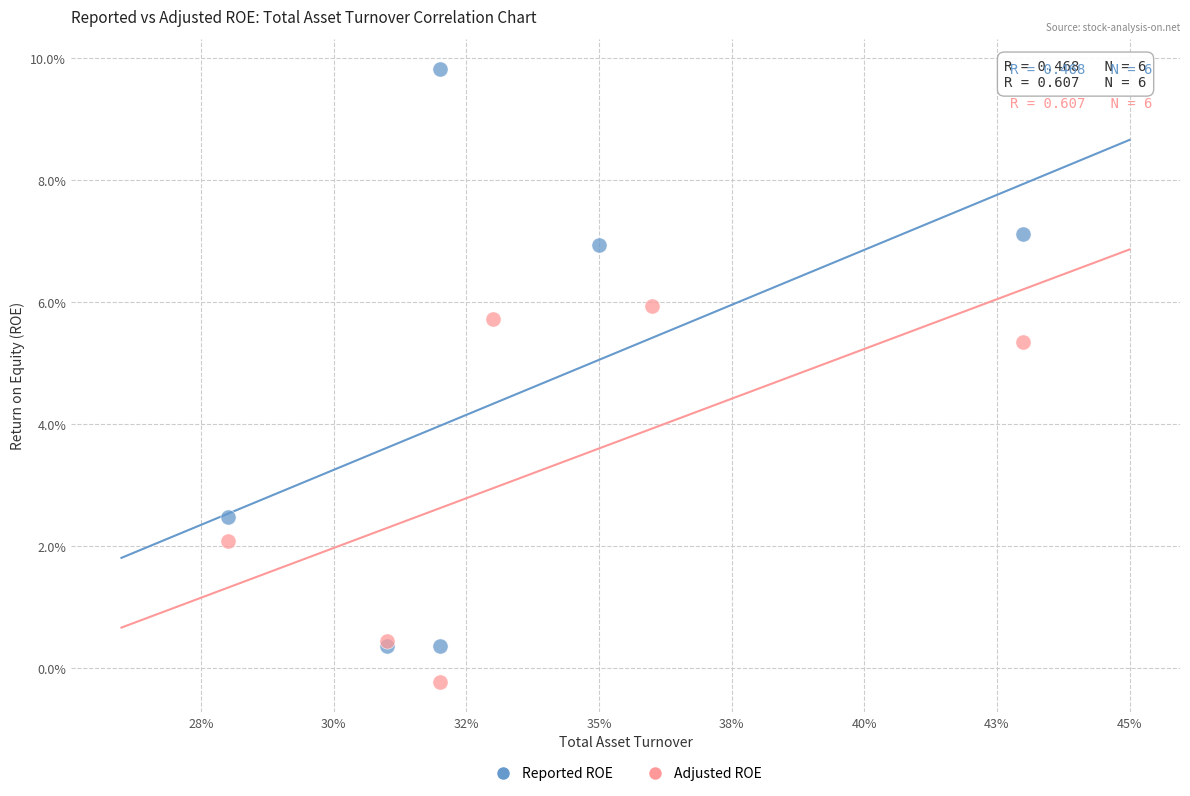

Which series reaches the minimum Y coordinate?

Adjusted ROE